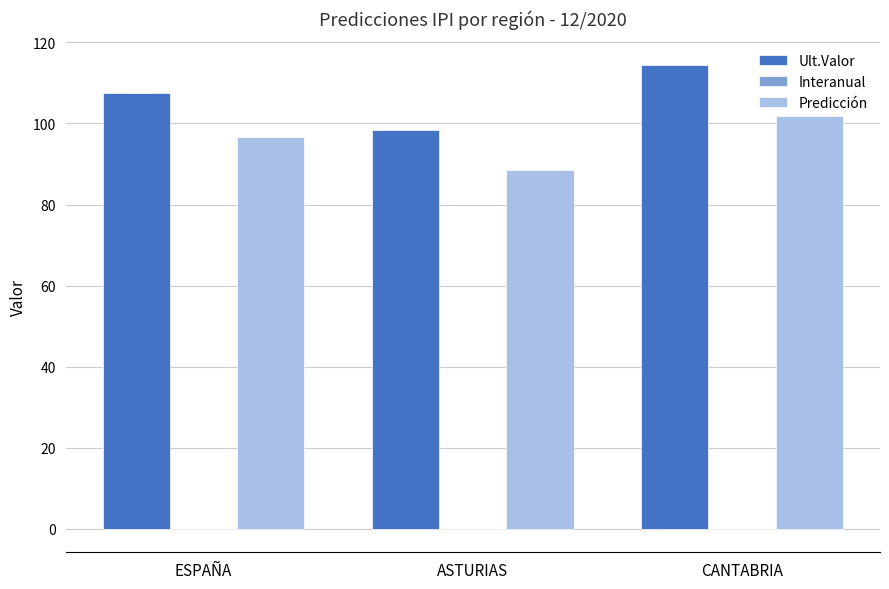

What is the sum of all Predicción values?

287.0